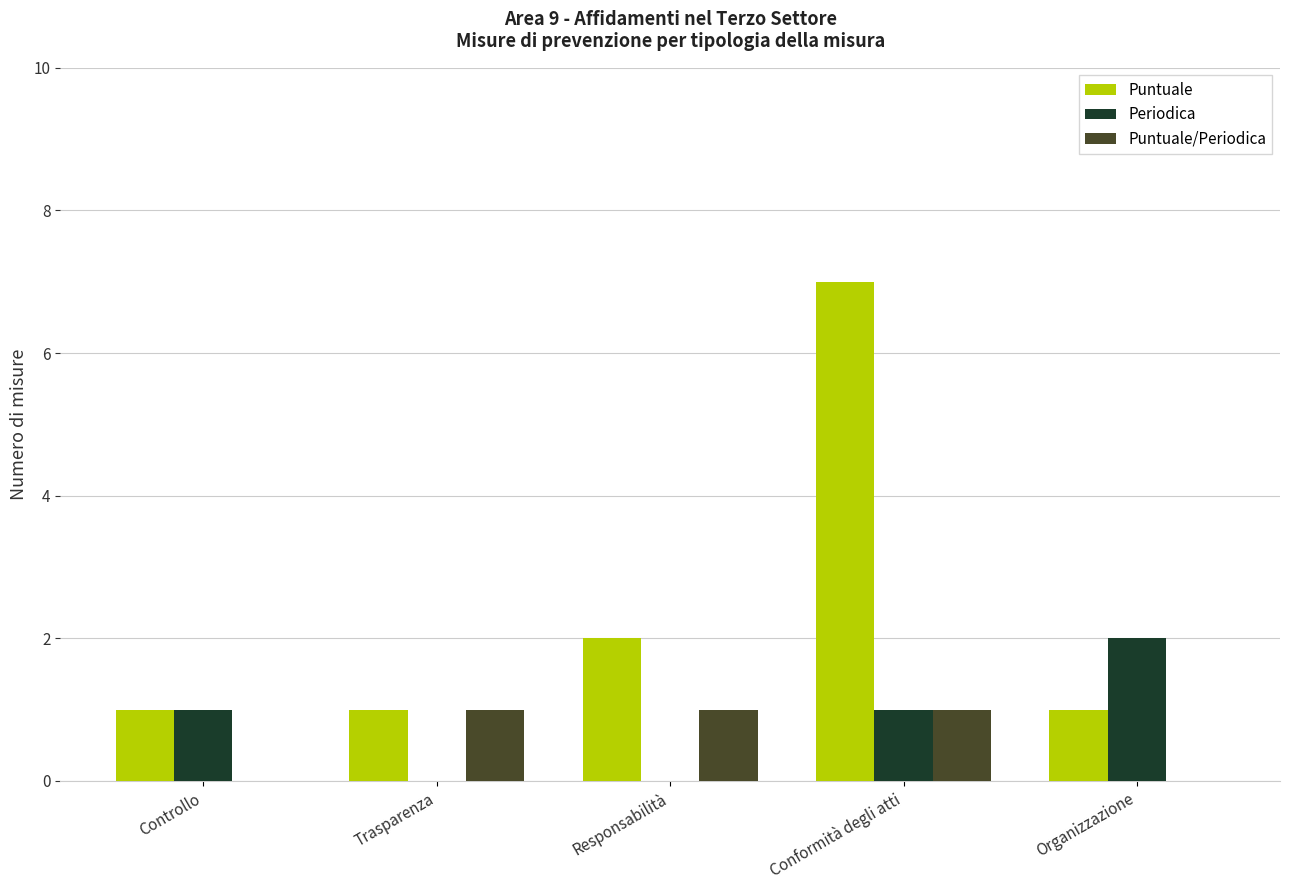

Which series changed the most between Controllo and Organizzazione?

Periodica